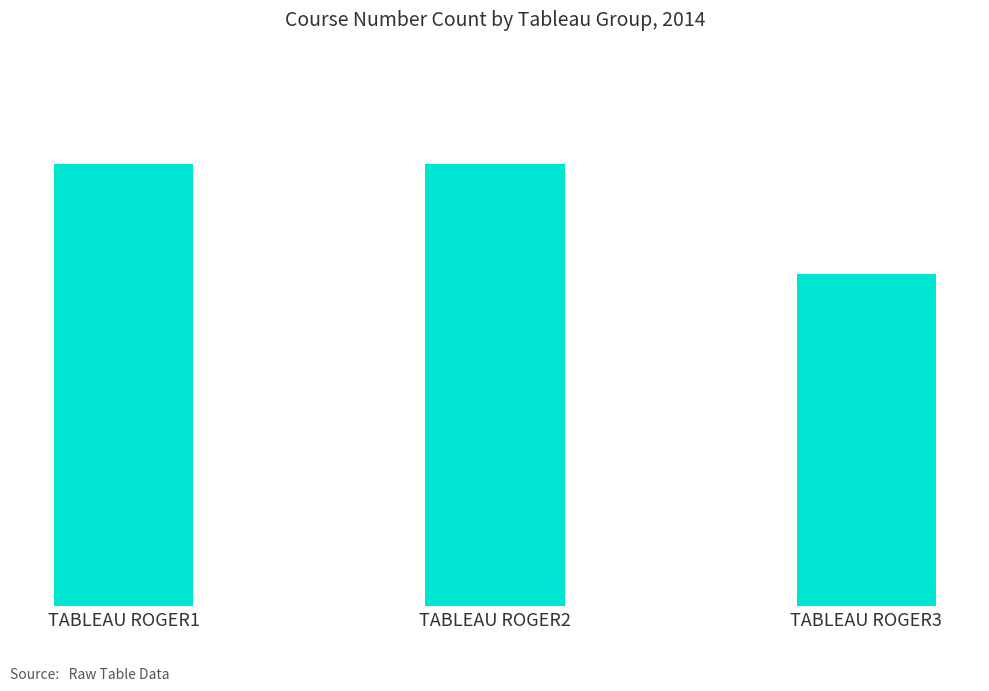

Does the chart contain any negative values?

No